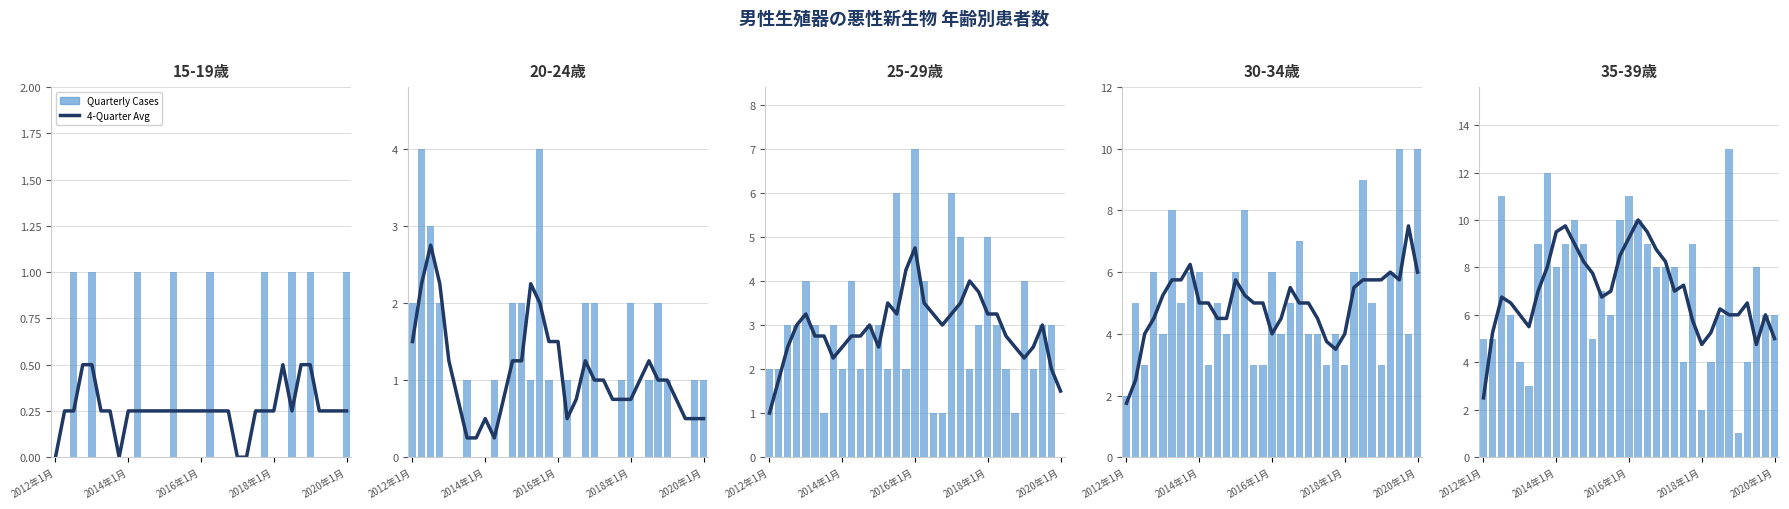

At which category does the chart reach its peak across all series?

27